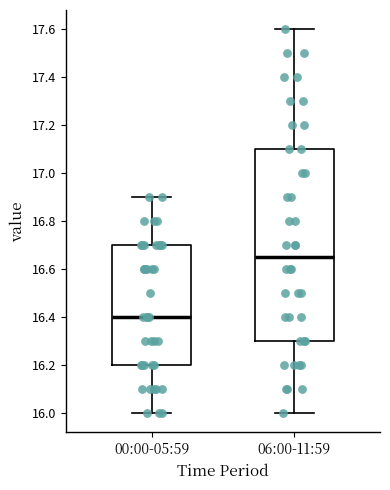

Which box is the tallest, from its lower edge to its upper edge?

06:00-11:59